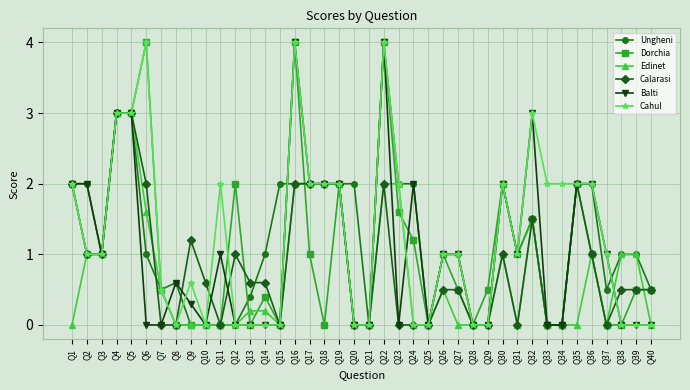

What is the value of the Balti point at the 9th from the left?

0.3